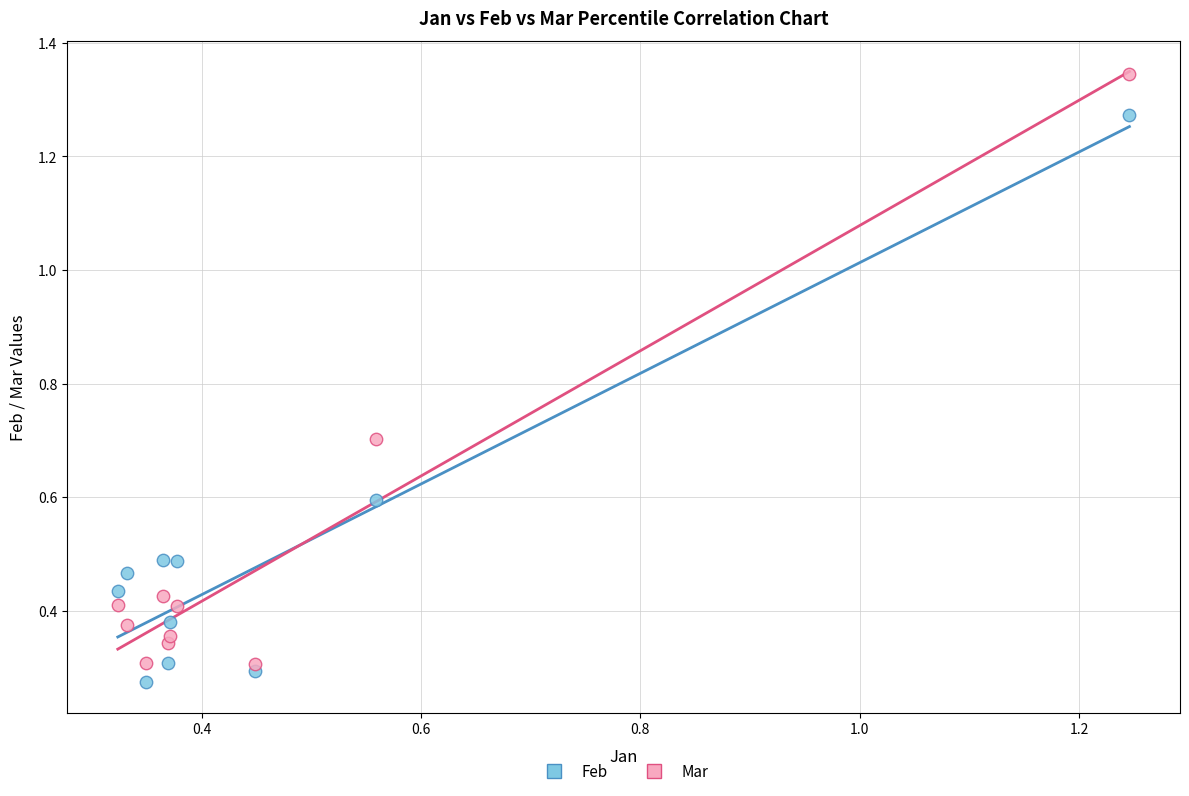

What are all the series names shown in the legend?

Feb, Mar